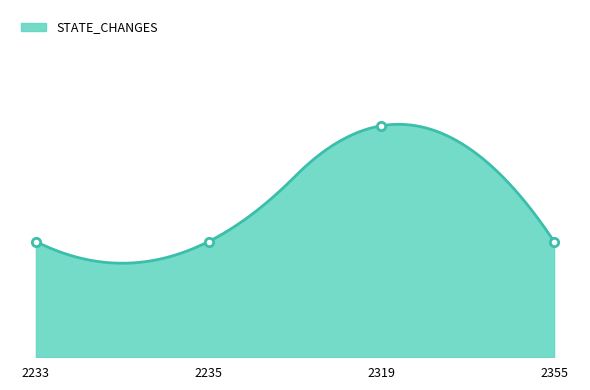

What is the approximate value at 2235?

1